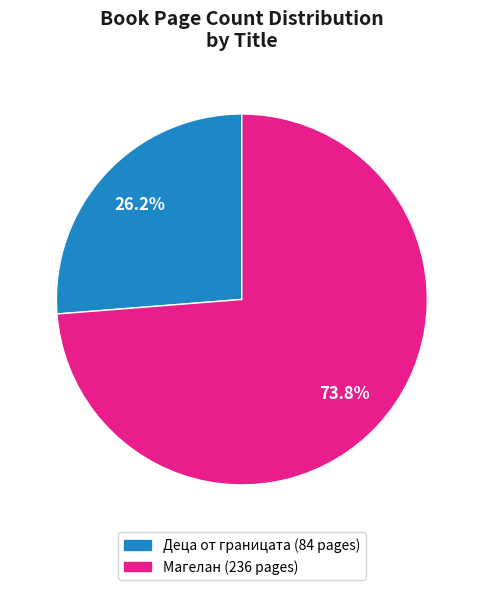

Is there any slice that represents more than half of the pie?

Yes